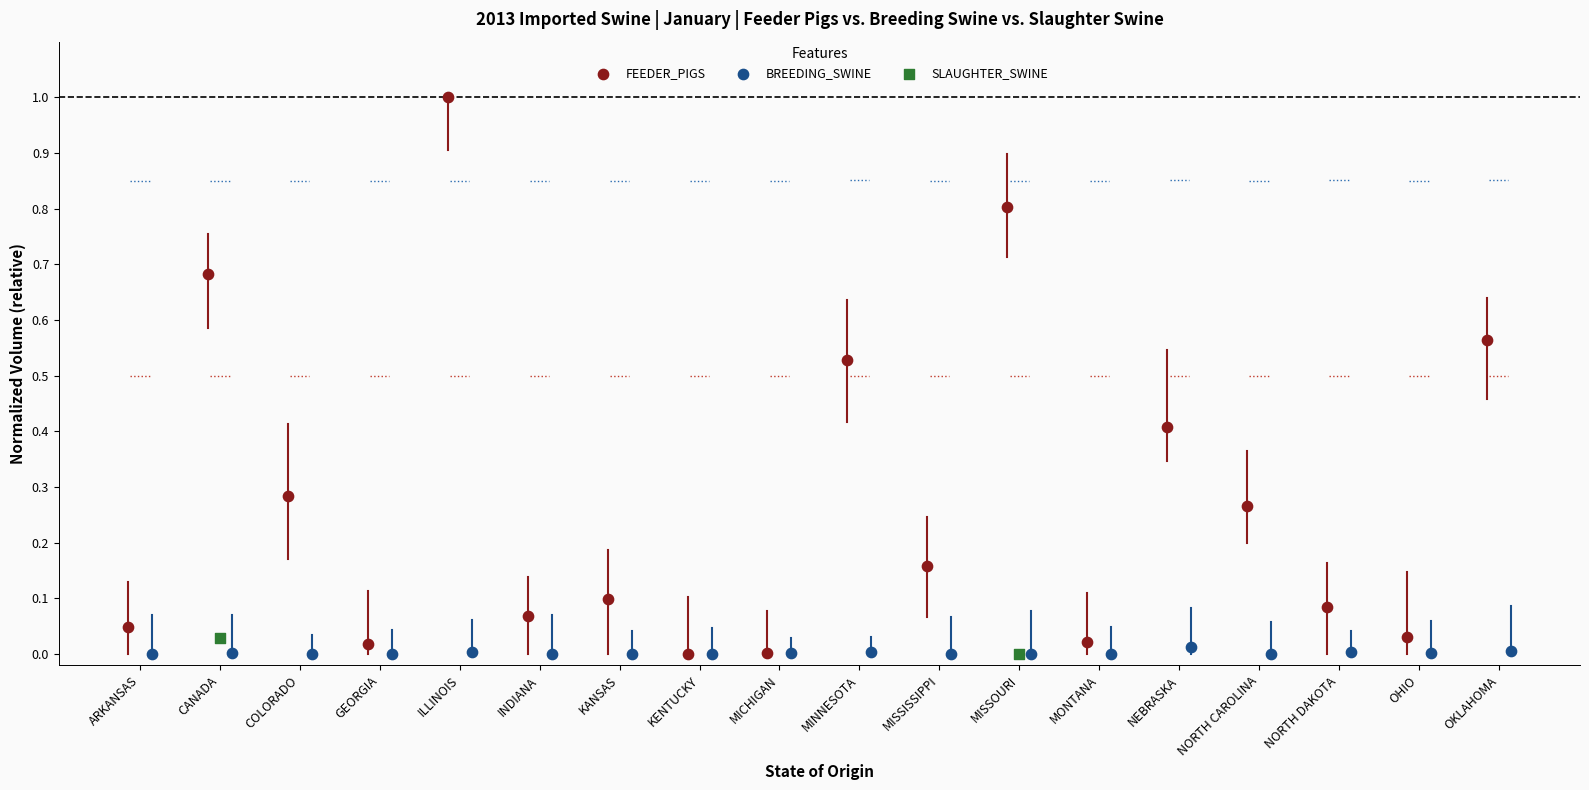

Which series contains the highest Y value?

FEEDER_PIGS